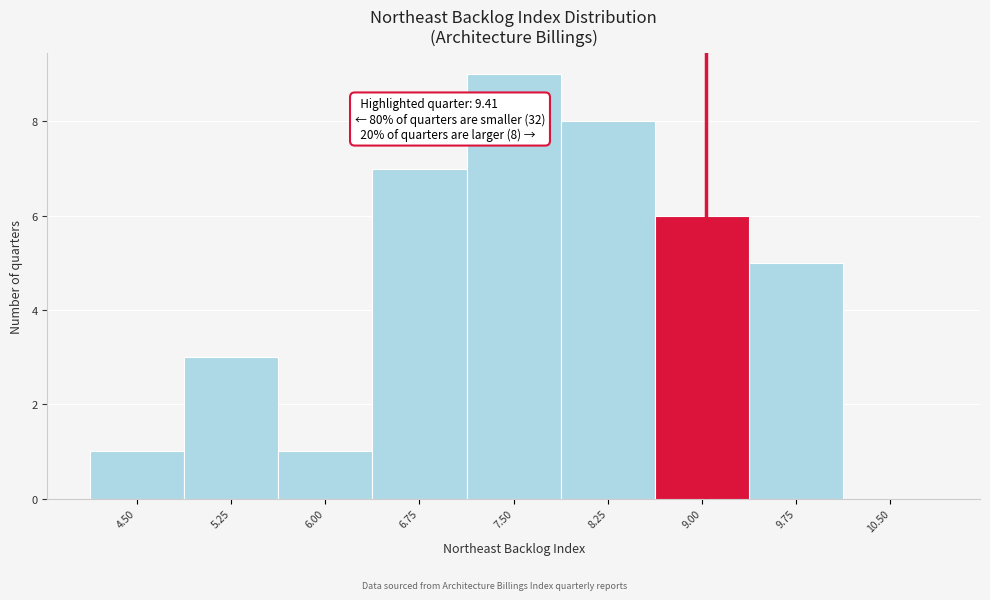

Reading left to right, list all the values displayed in this chart.

4.50=1	5.25=3	6.00=1	6.75=7	7.50=9	8.25=8	9.00=6	9.75=5	10.50=0